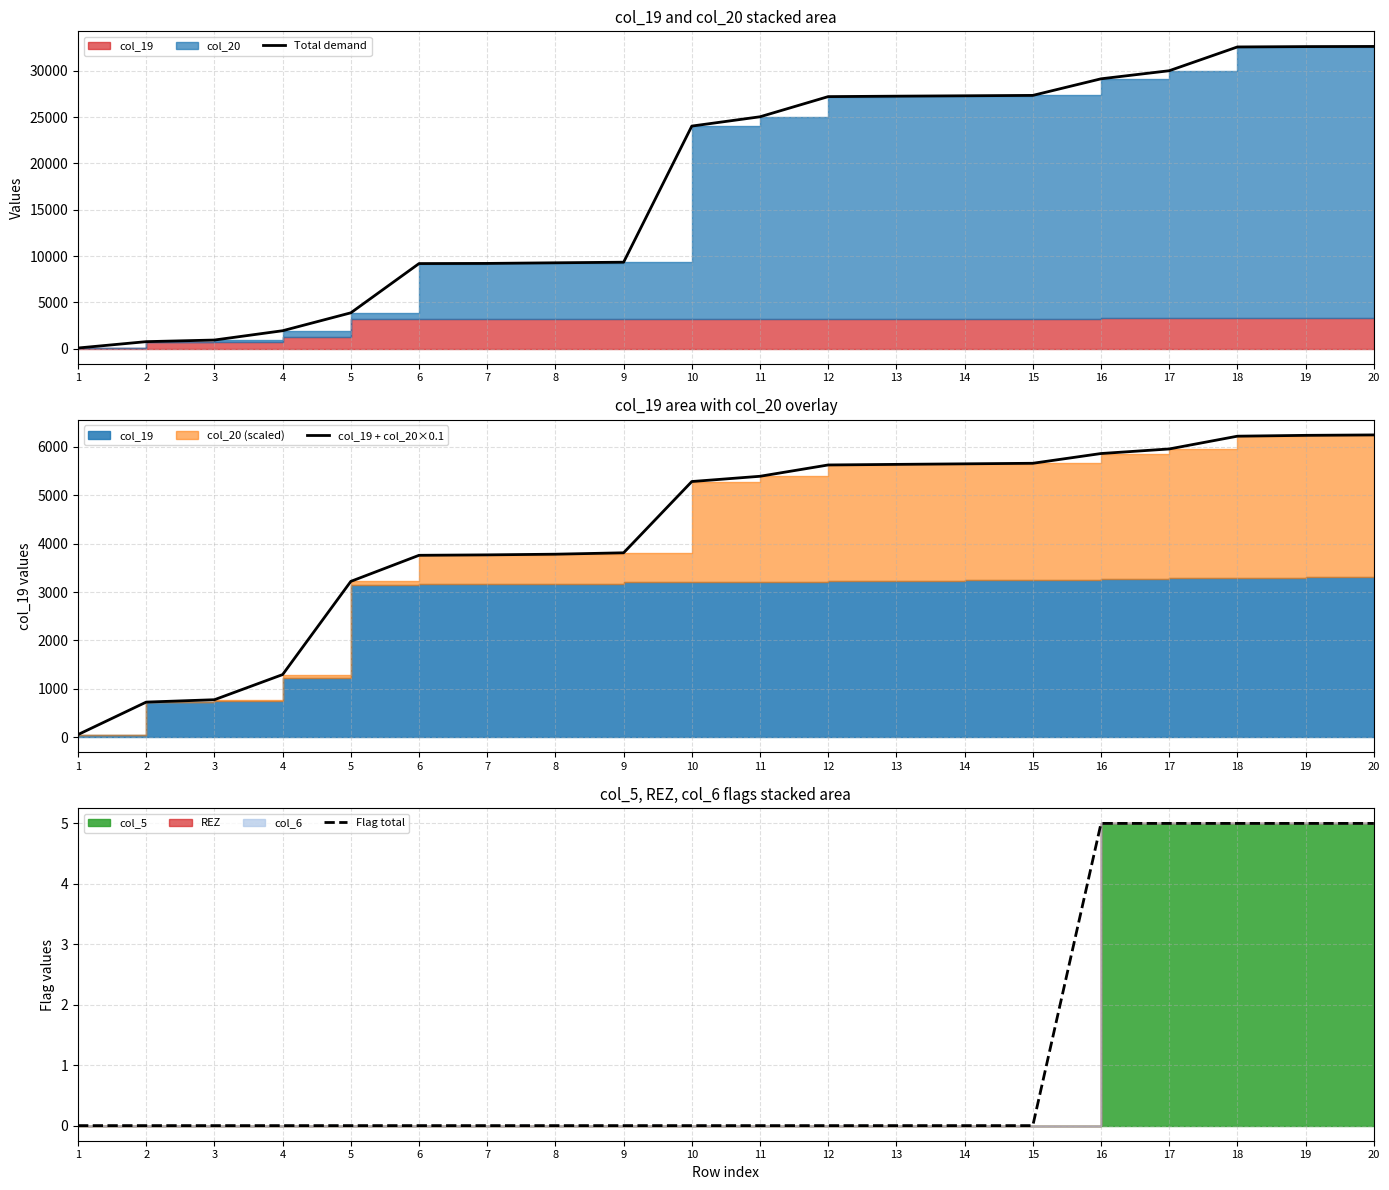

Reading left to right, list all the values displayed in this chart.

Total demand: 1=70.0	2=756.0	3=930.0	4=1935.0	5=3869.0	6=9187.0	7=9204.0	8=9271.0	9=9335.0	10=24034.0	11=25038.0	12=27215.0	13=27263.0	14=27304.0	15=27346.0	16=29137.0	17=30010.0	18=32578.0	19=32616.0	20=32632.0
col_19 + col_20×0.1: 1=52.9	2=724.5	3=773.4	4=1293.3	5=3220.1	6=3759.1	7=3768.0	8=3781.9	9=3810.8	10=5284.3	11=5392.8	12=5626.7	13=5638.7	14=5650.0	15=5661.4	16=5863.0	17=5957.5	18=6221.5	19=6238.8	20=6247.6
Flag total: 1=0.0	2=0.0	3=0.0	4=0.0	5=0.0	6=0.0	7=0.0	8=0.0	9=0.0	10=0.0	11=0.0	12=0.0	13=0.0	14=0.0	15=0.0	16=5.0	17=5.0	18=5.0	19=5.0	20=5.0